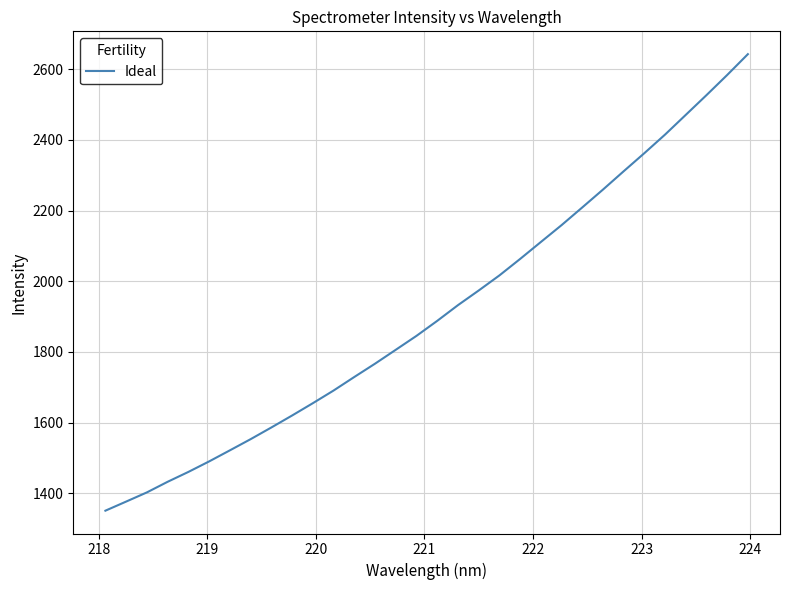

What is the difference between the maximum and minimum values?

1291.4